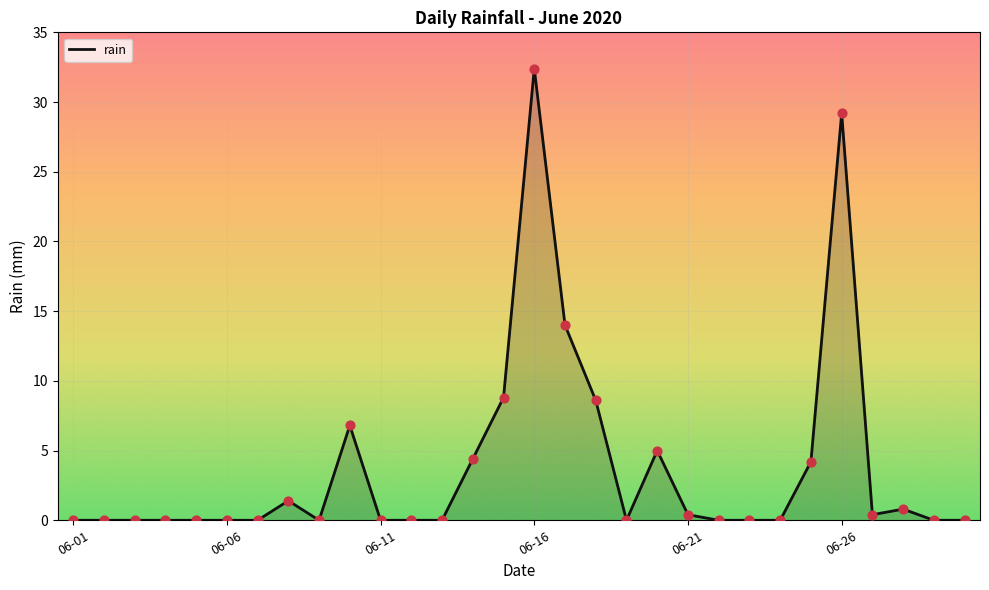

What is the maximum value shown in the chart?

32.4